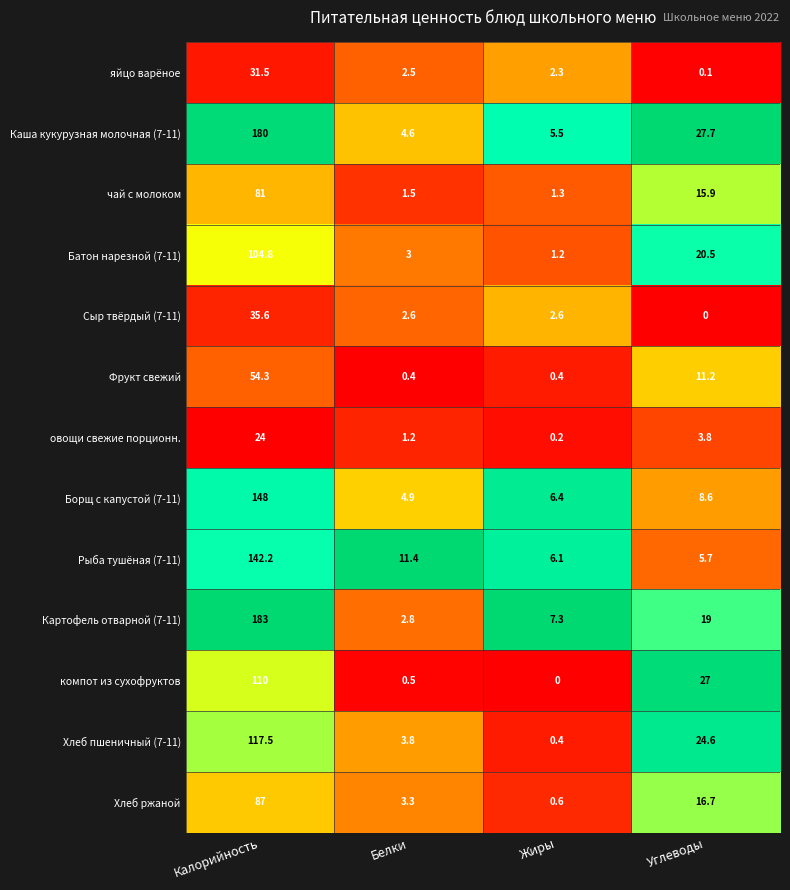

What is the difference between the second highest and second lowest values in the Рыба тушёная (7-11) series?

5.3